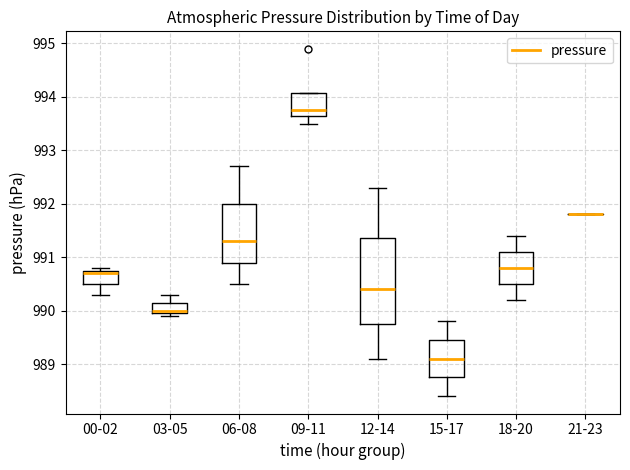

Where does the median line of the box for 15-17 sit on the y-axis? The values are not printed on the chart, so give them approximately, as read against the axis.

989.1